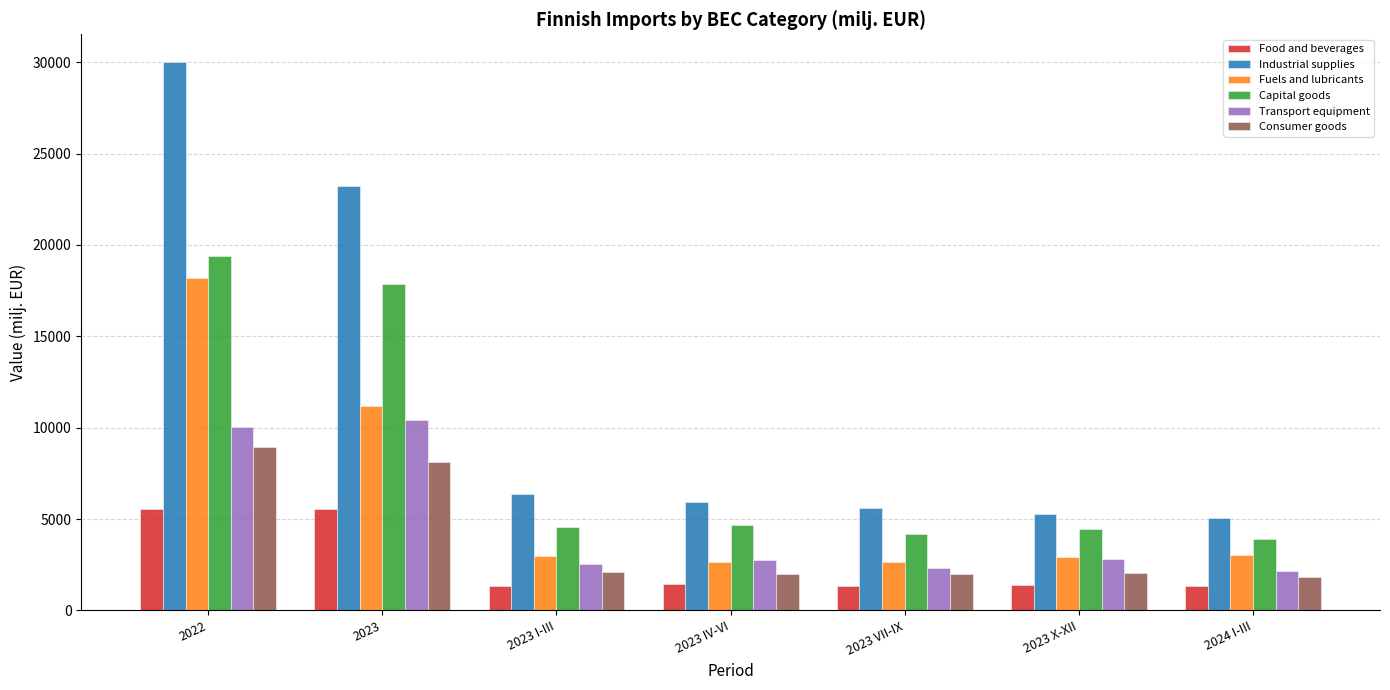

Rank the series by their maximum value, from lowest to highest.

Food and beverages, Consumer goods, Transport equipment, Fuels and lubricants, Capital goods, Industrial supplies